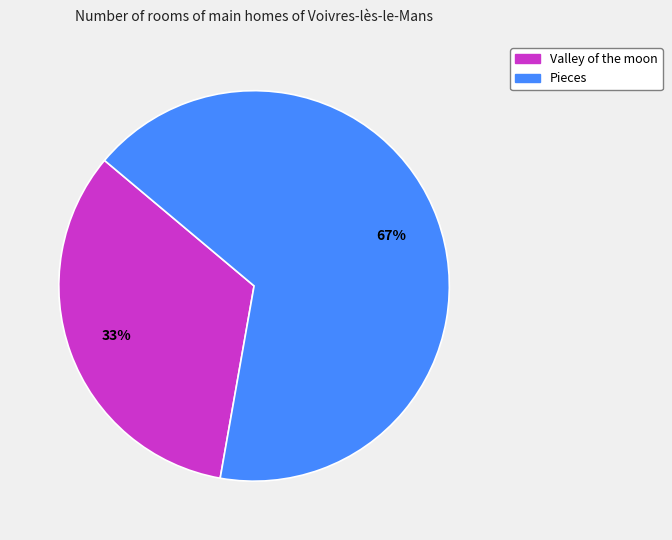

Which slice is the largest?

Pieces